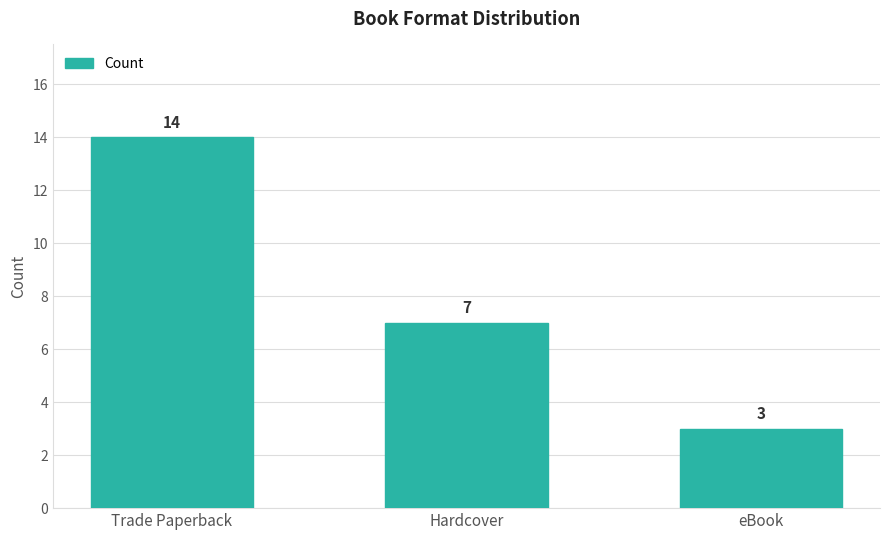

Does the chart contain any negative values?

No